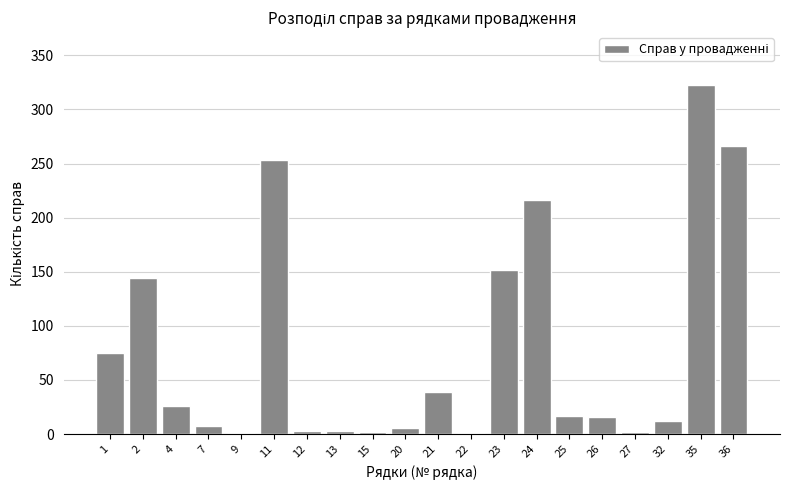

The chart shows a value of 2 at 15. True or false?

True